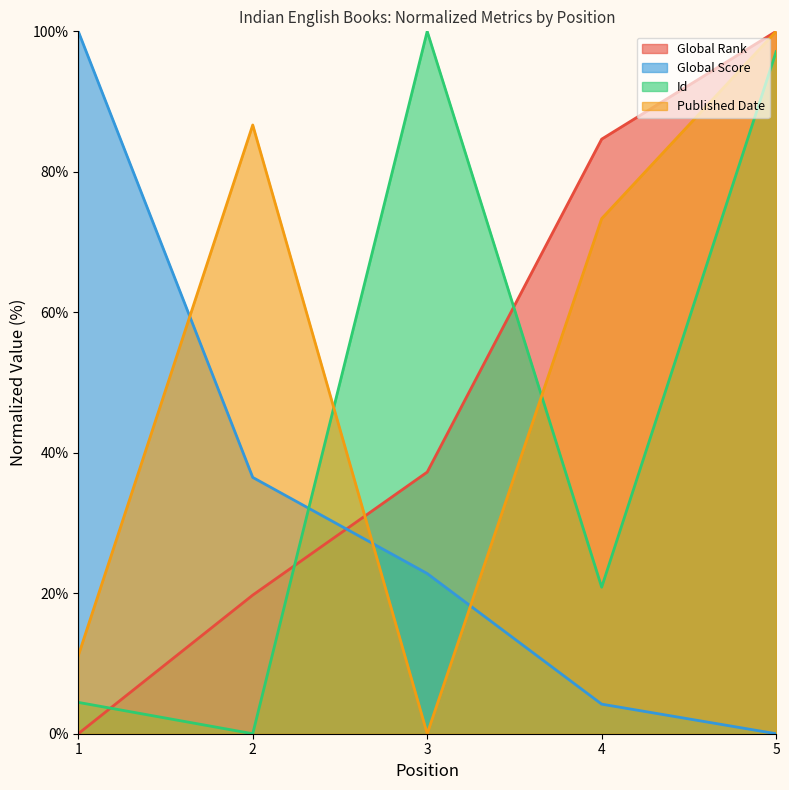

What is the value of the Id point at the 5th from the left?

97.1